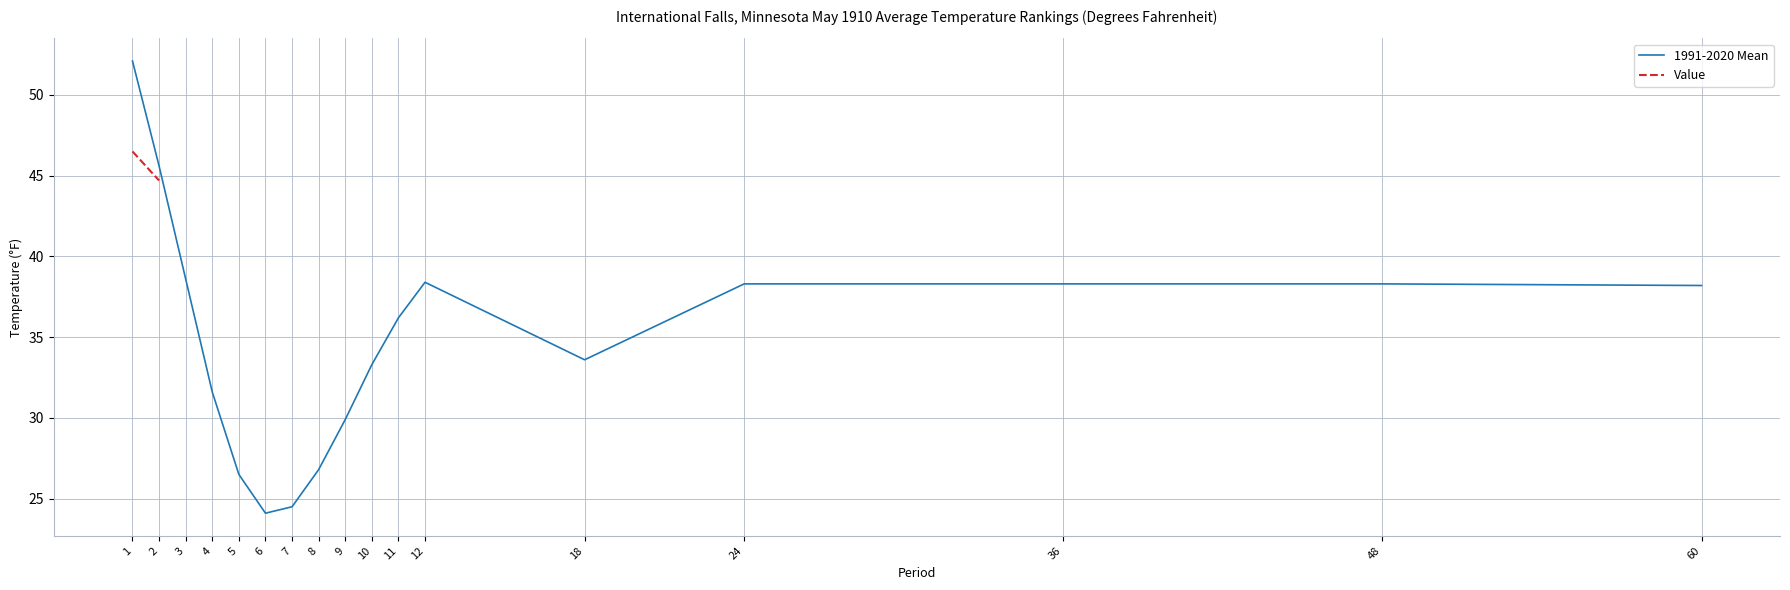

What is the value of the 11th point from the left?

36.2